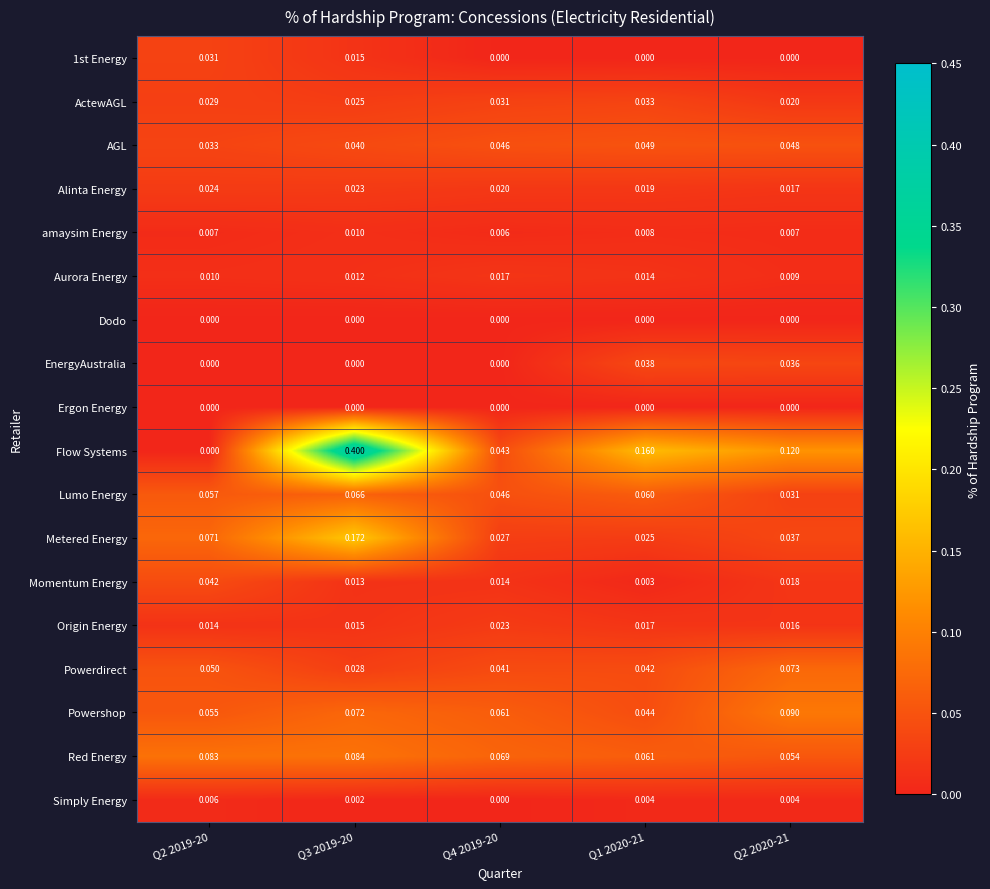

How many data points does each series have?

5